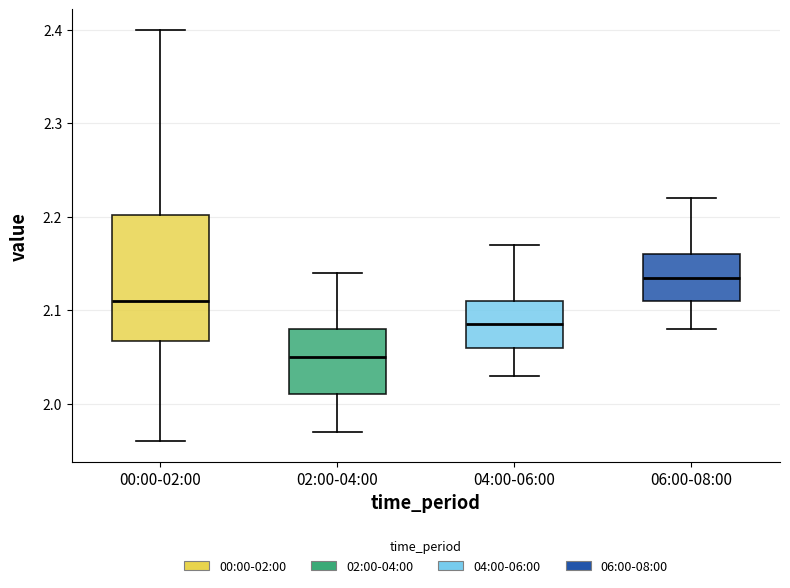

Where does the median line of the box for 00:00-02:00 sit on the y-axis? The values are not printed on the chart, so give them approximately, as read against the axis.

2.11